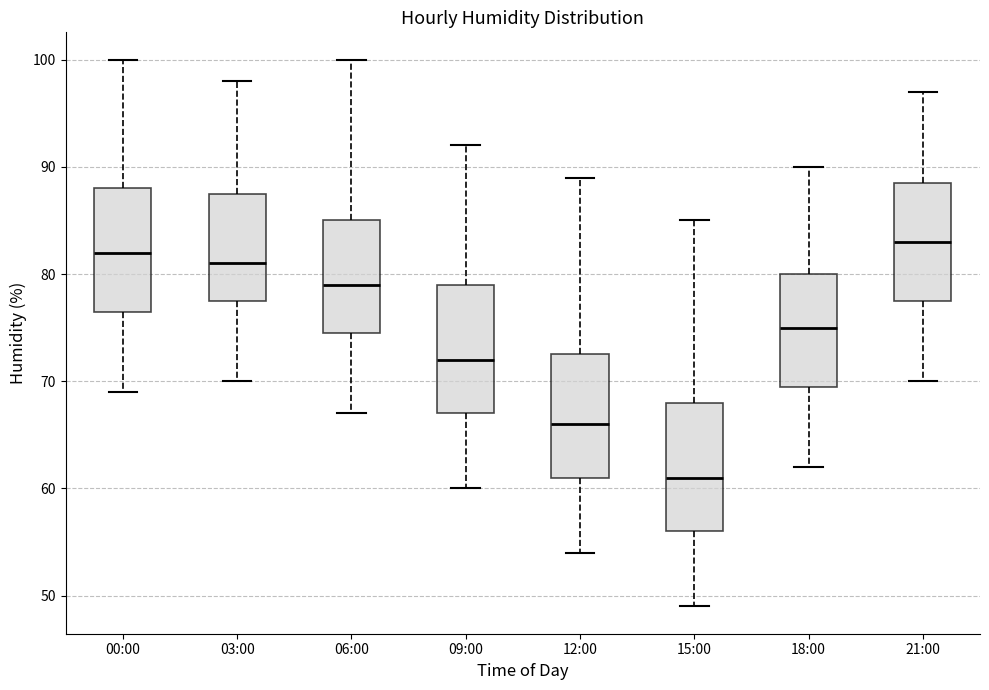

Where does the median line of the box for 06:00 sit on the y-axis? The values are not printed on the chart, so give them approximately, as read against the axis.

79